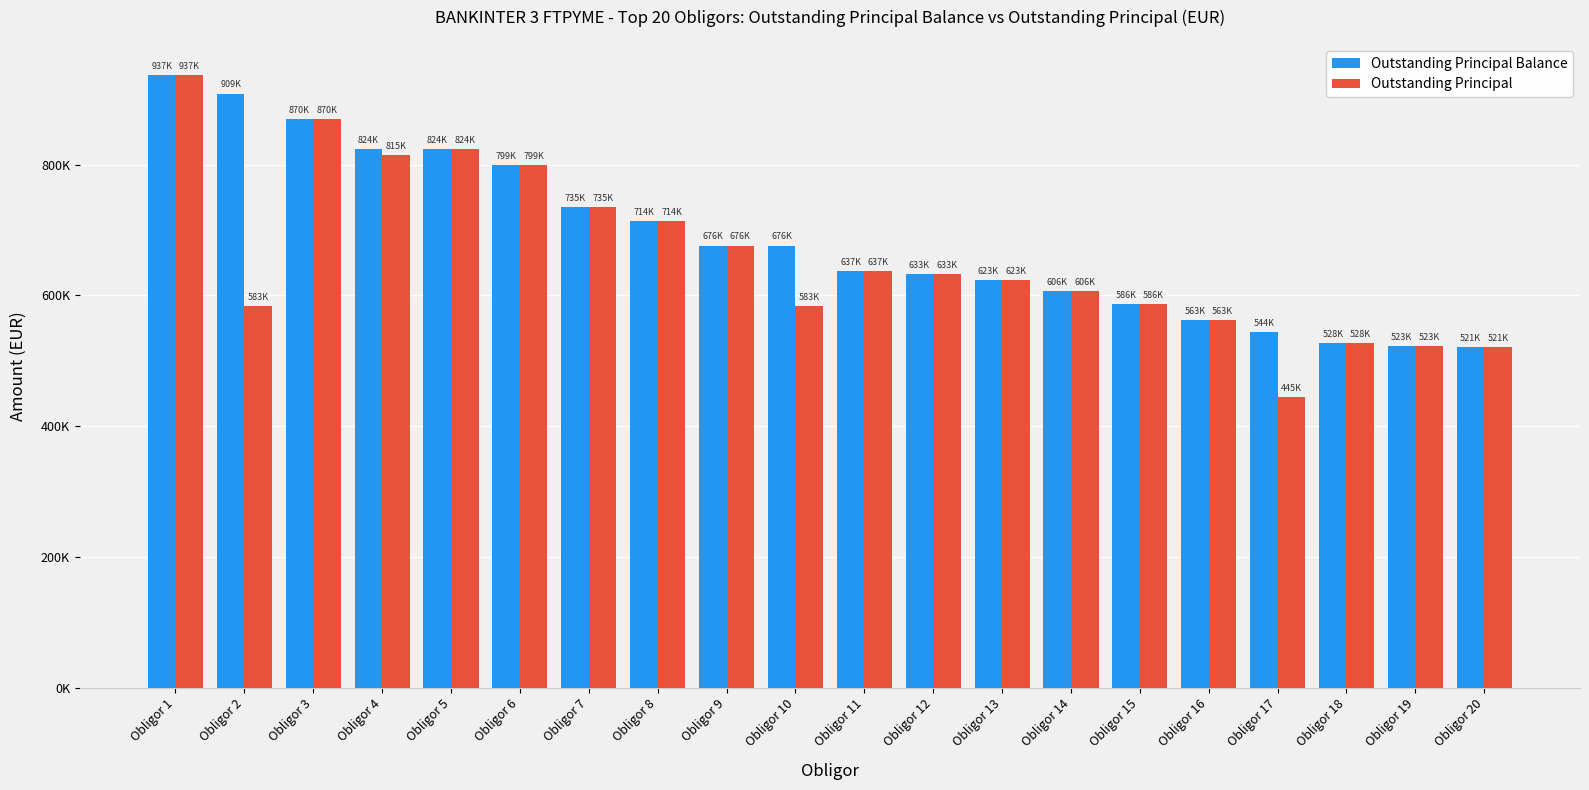

At which label does Outstanding Principal first exceed 633208?

Obligor 1